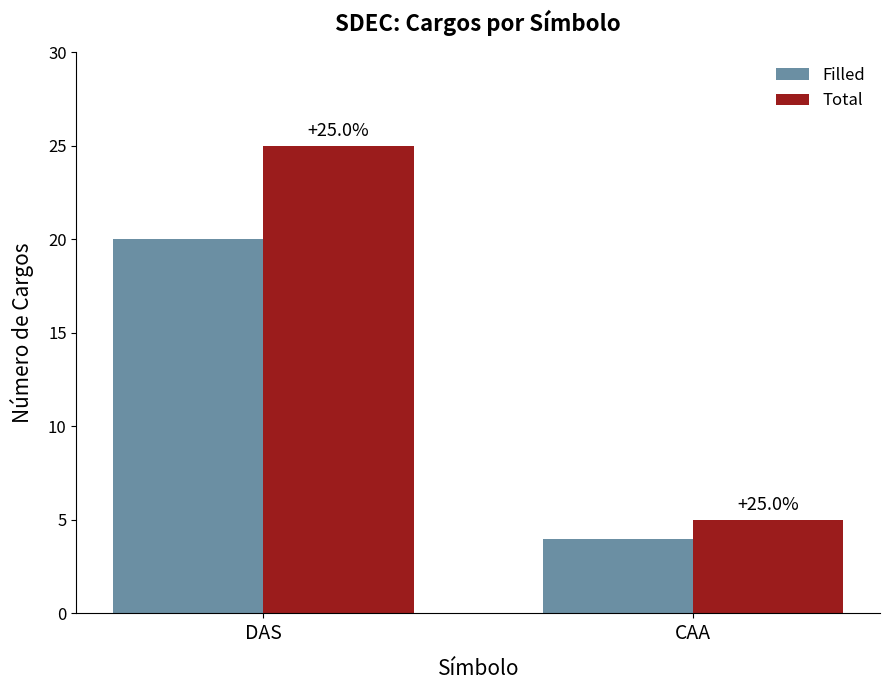

The Filled series shows 20 at DAS. True or false?

True